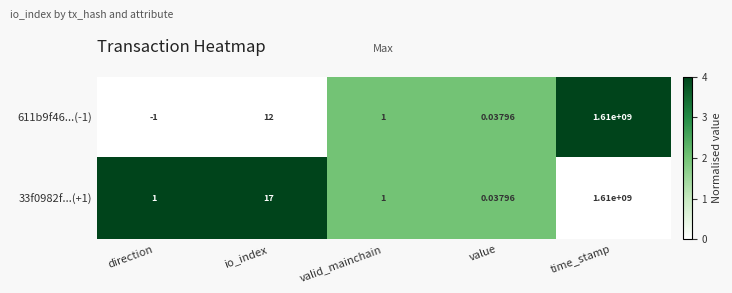

Which label corresponds to the largest value in the chart?

time_stamp